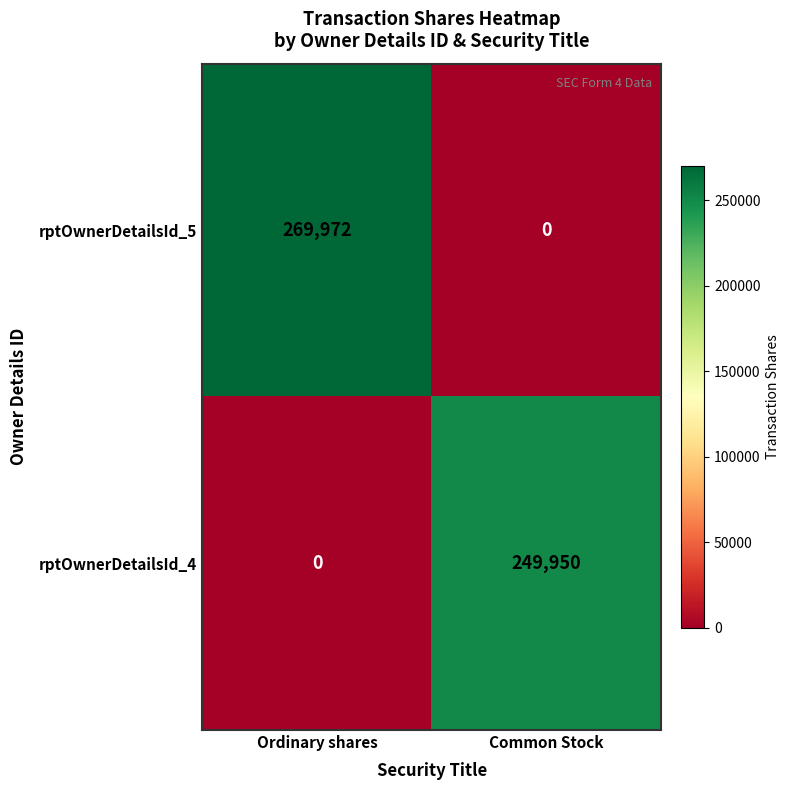

The rptOwnerDetailsId_5 series shows 66519 at Ordinary shares. True or false?

False